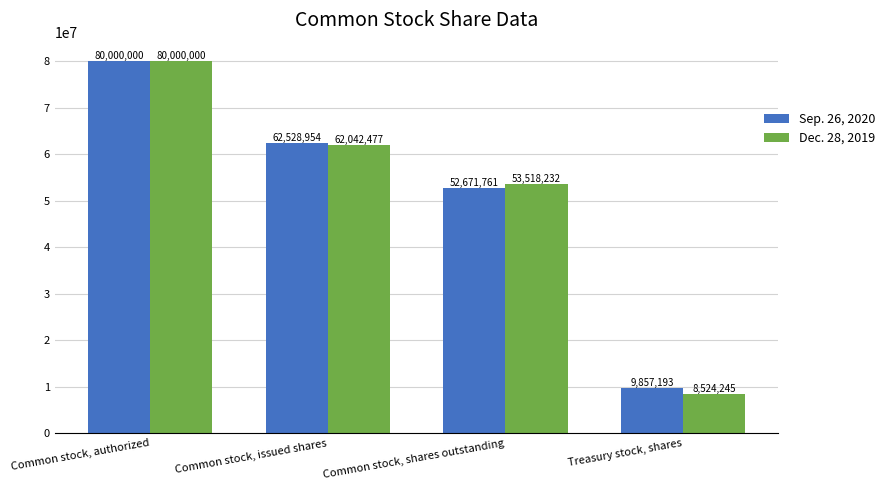

Does the chart contain stacked bars?

No